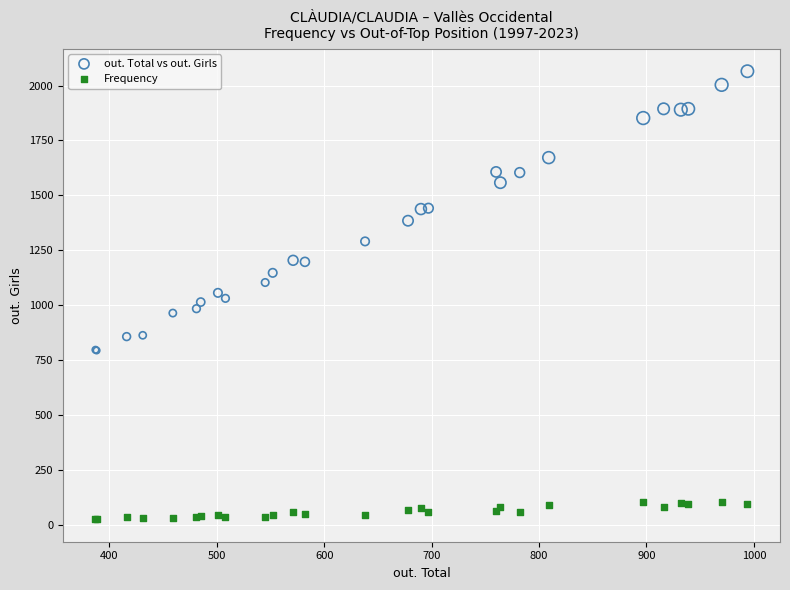

Which series contains the highest Y value?

out. Total vs out. Girls